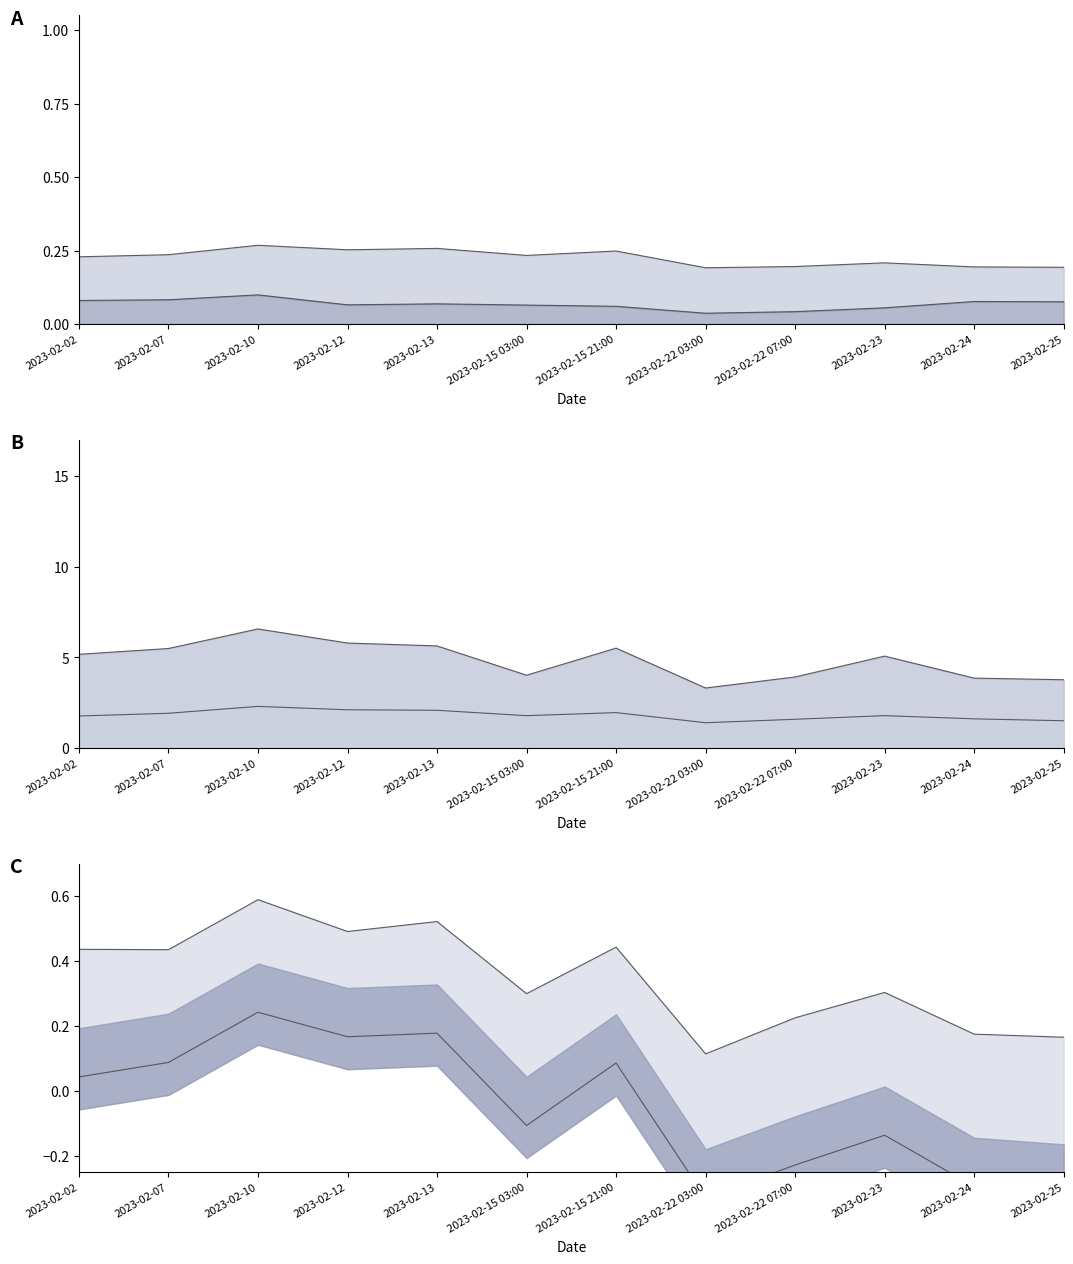

At which label is 0000005101 closest to 1?

2023-02-22 03:00